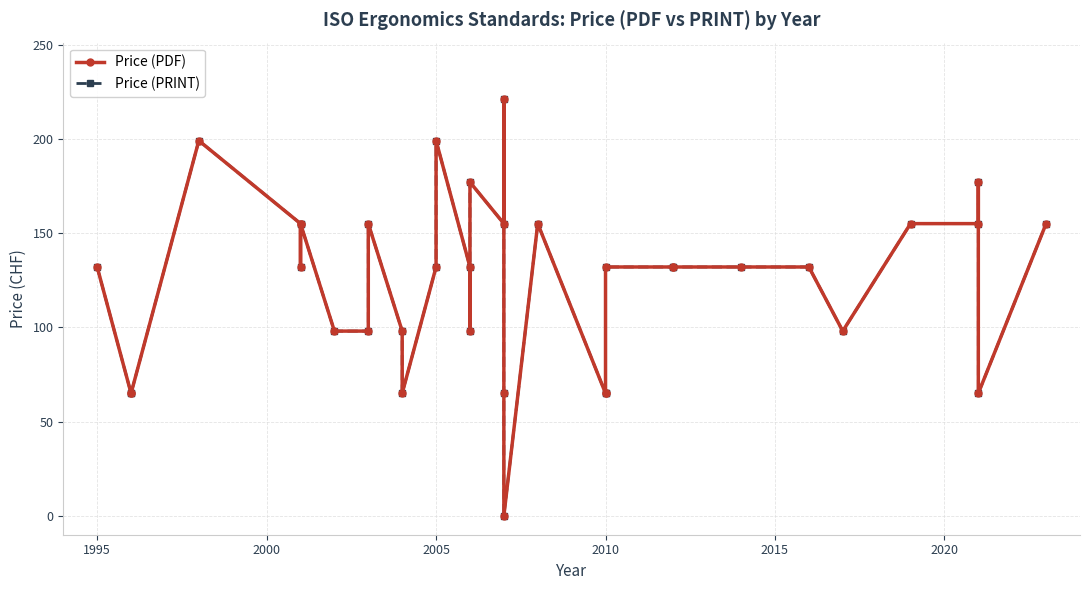

How many values in the Price (PRINT) series are below 132?

13